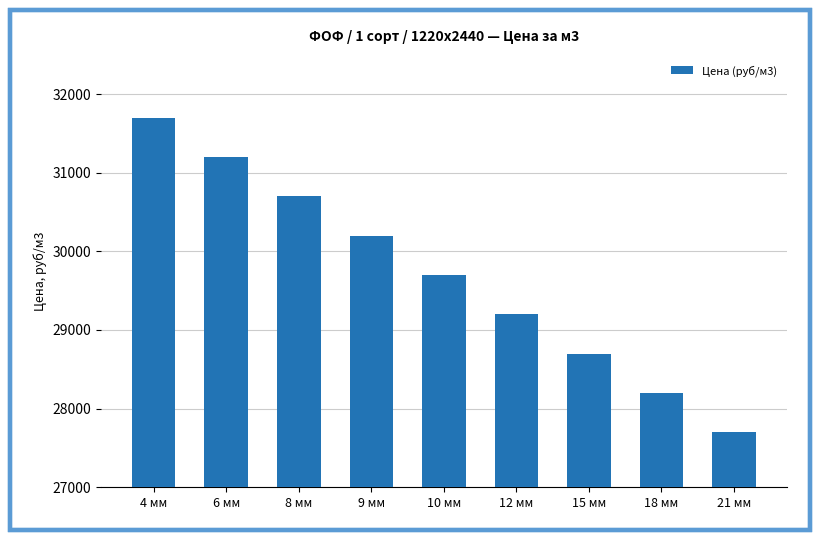

What is the sum of the values at 9 мм and 6 мм?

61400